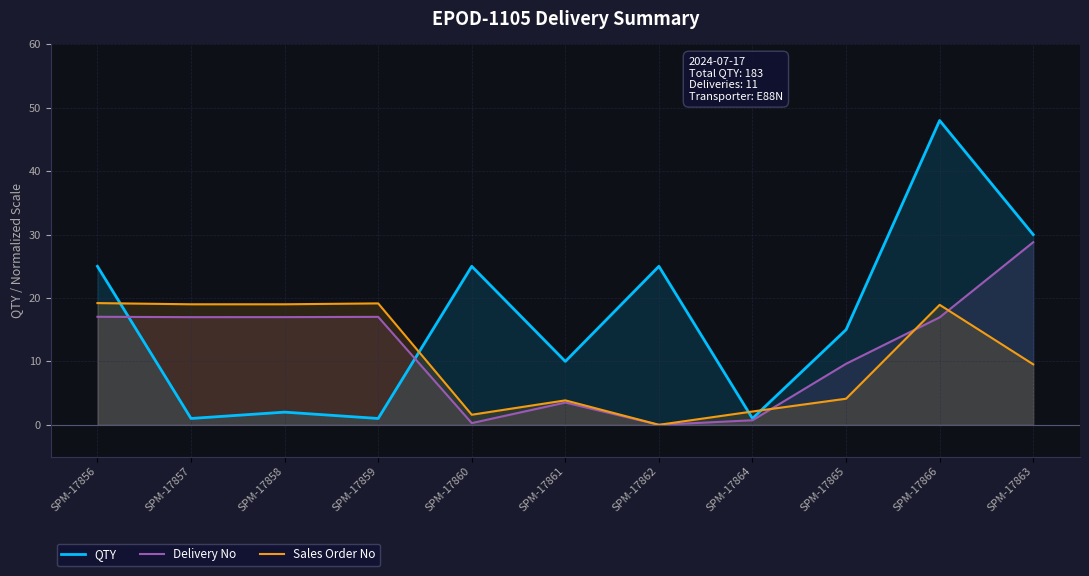

At how many categories does at least one series exceed 41?

1